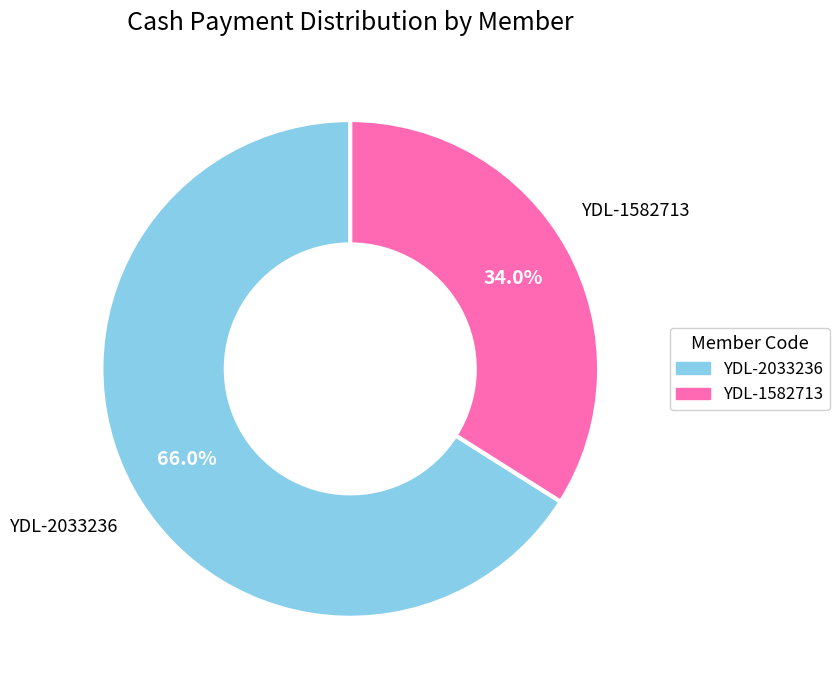

How many slices are in this pie chart?

2